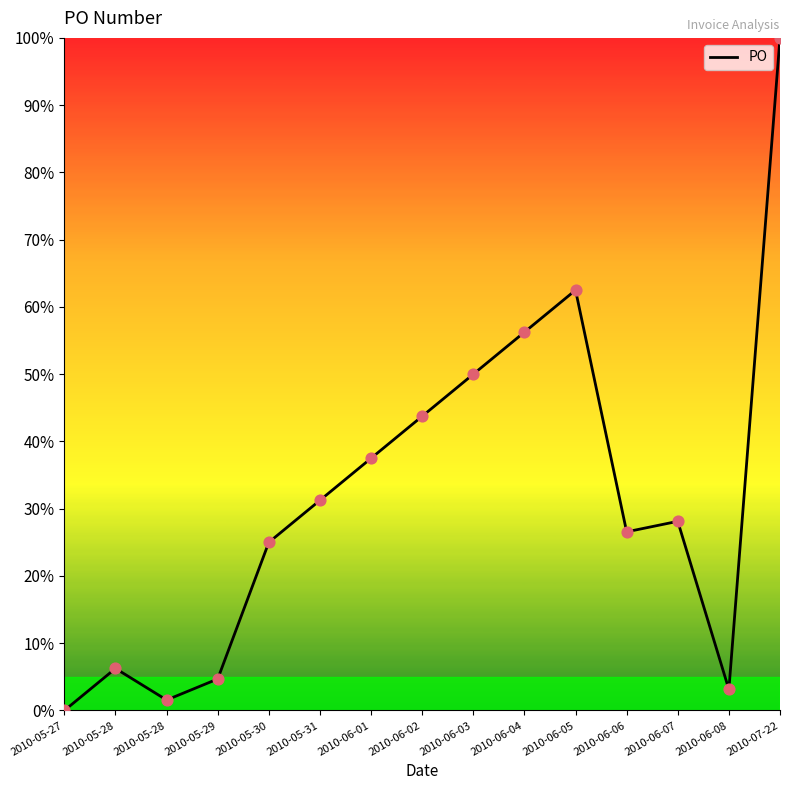

What is the change in value from 2010-05-30 to 2010-06-02?

+18.8